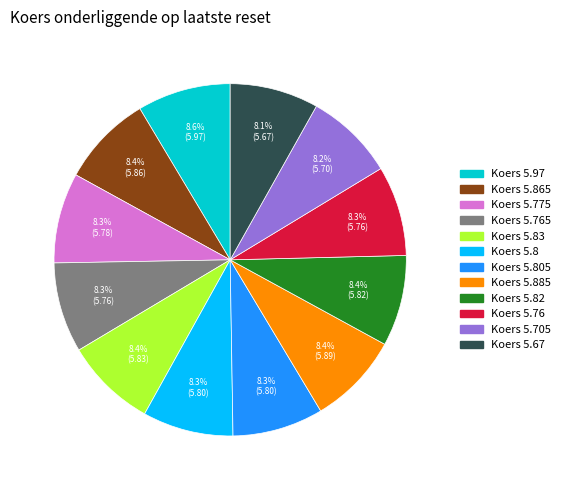

Is there any slice that represents more than half of the pie?

No